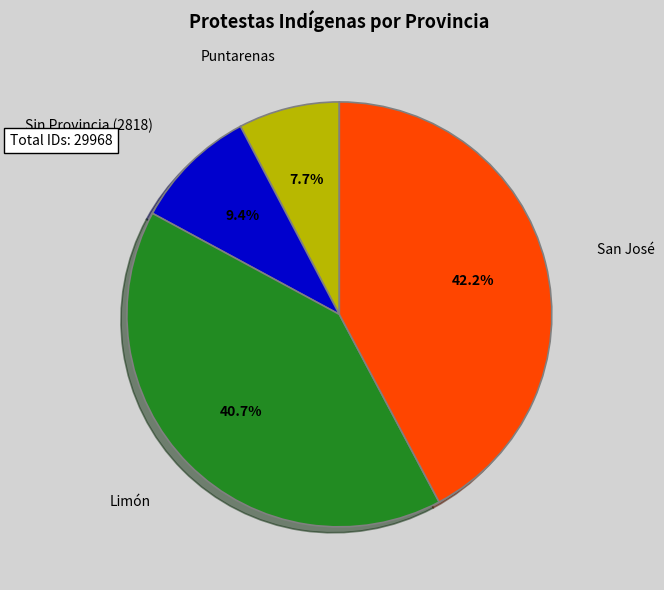

Does any single category account for the majority?

No